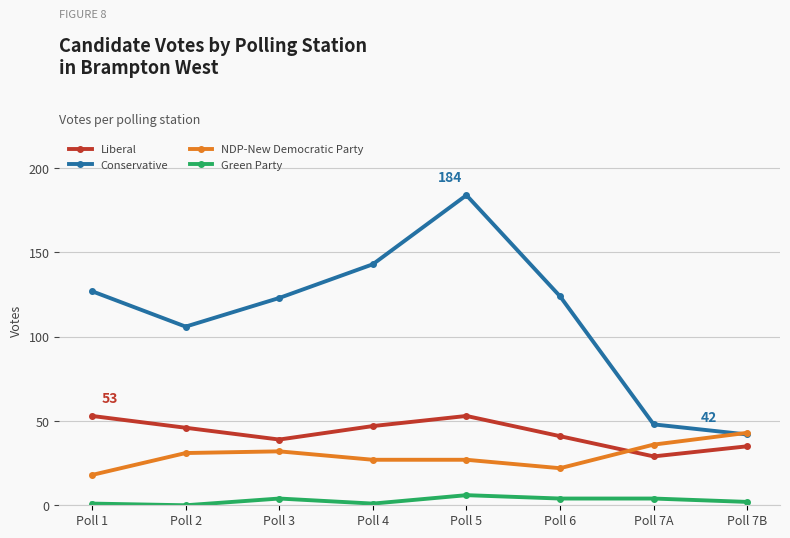

True or false: NDP-New Democratic Party has a value of 43 at Poll 7B.

True